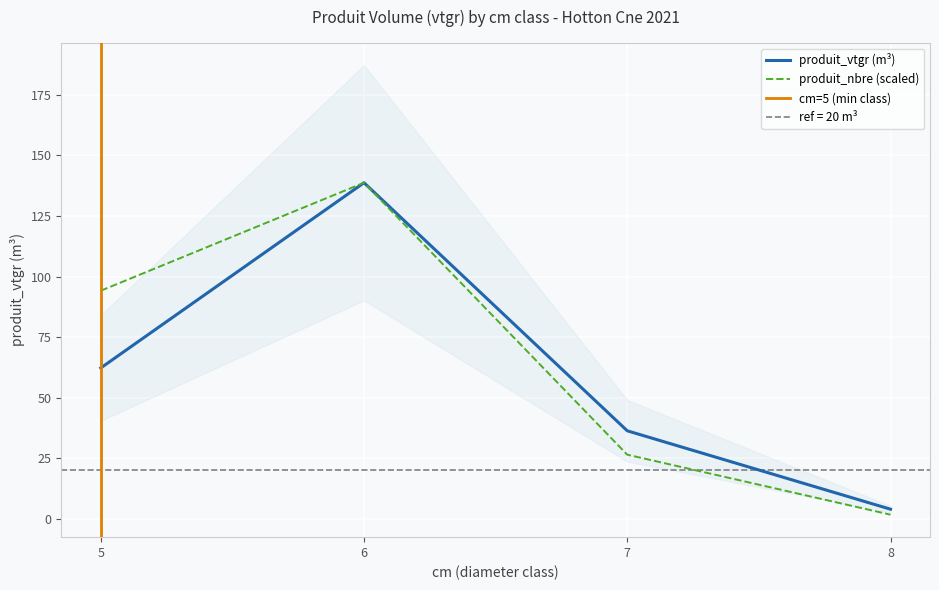

Which has a higher value, cm=7 NORMAL or cm=6 NORMAL?

cm=6 NORMAL